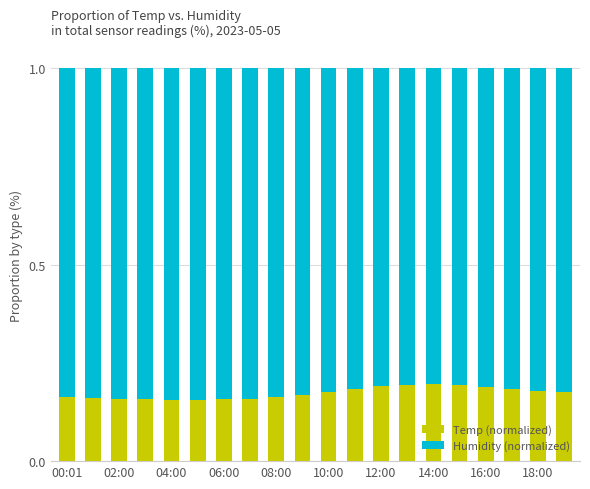

What is the sum of all Temp (normalized) values?

3.5